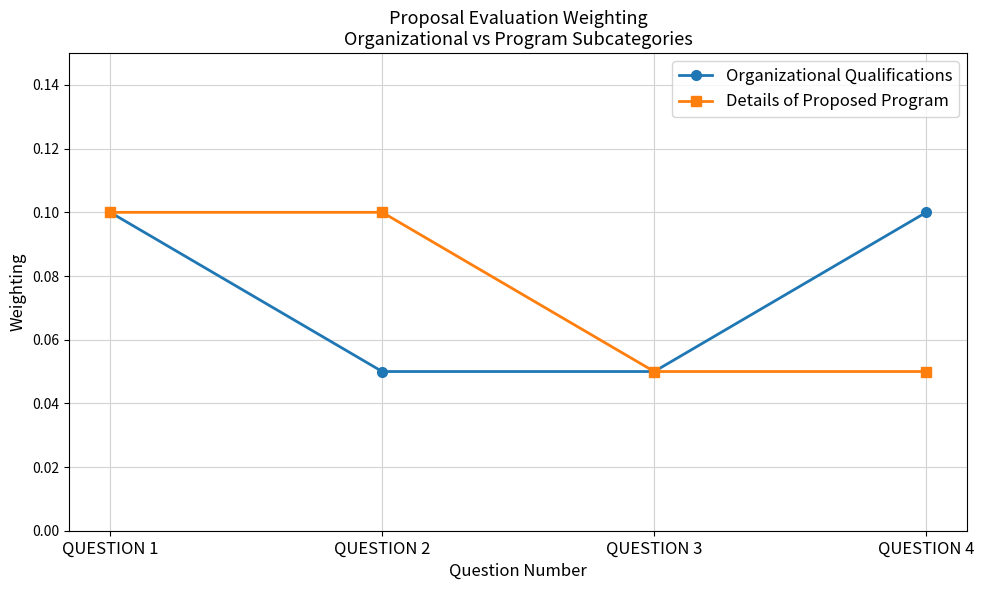

Which series changed the most between QUESTION 2 and QUESTION 3?

Details of Proposed Program